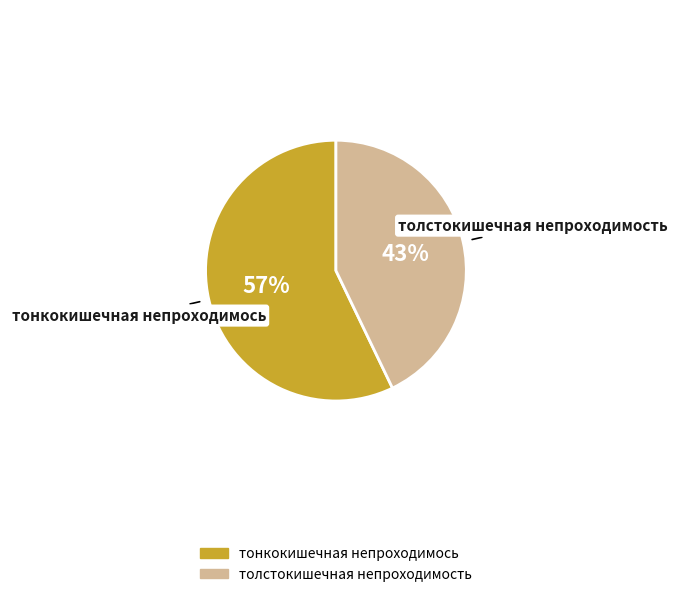

True or false: толстокишечная непроходимость accounts for 34% of the total.

False